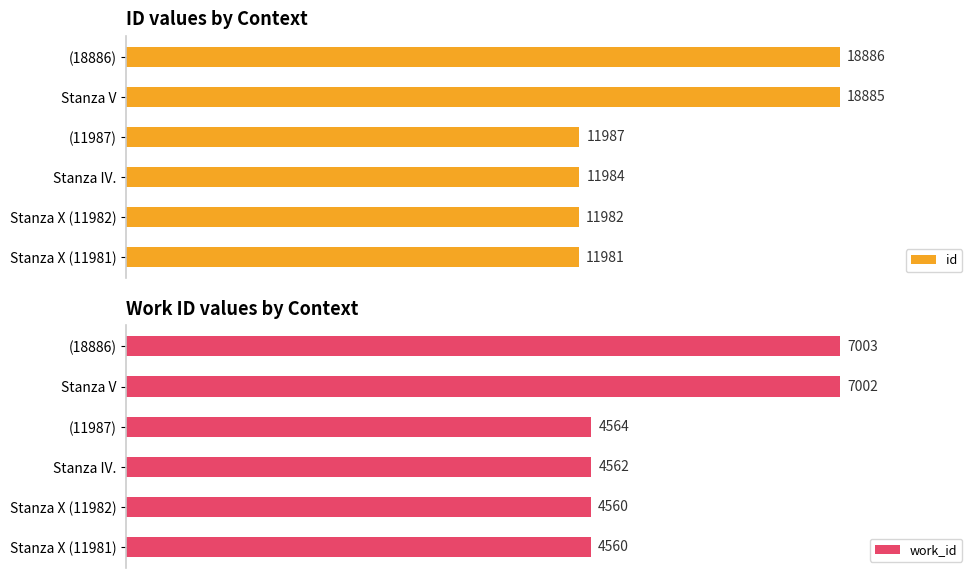

Which category has the highest value in the id series?

(18886)